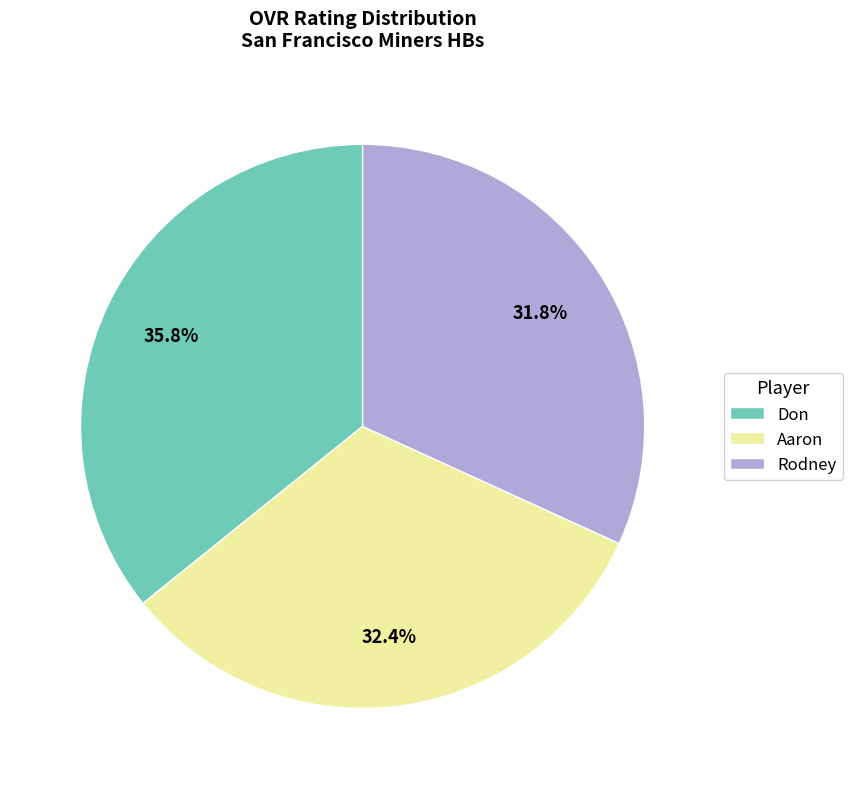

The Rodney slice represents 32% of the pie. True or false?

True